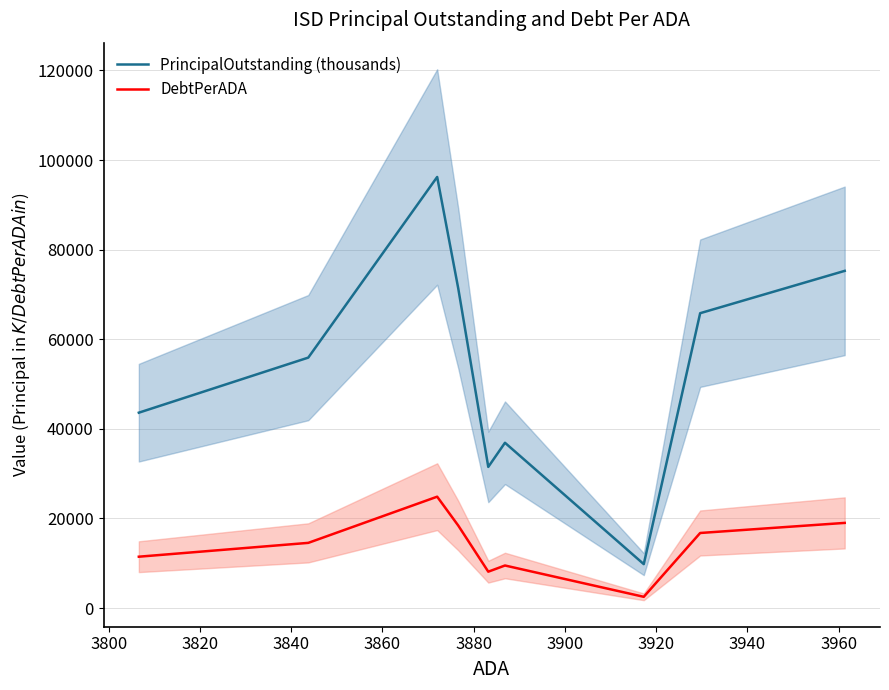

True or false: PrincipalOutstanding (thousands) and DebtPerADA cross at least once.

False